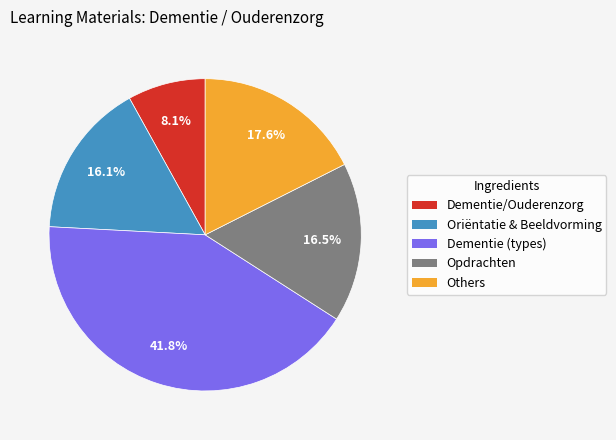

To the nearest percent, what is the average slice percentage?

20%